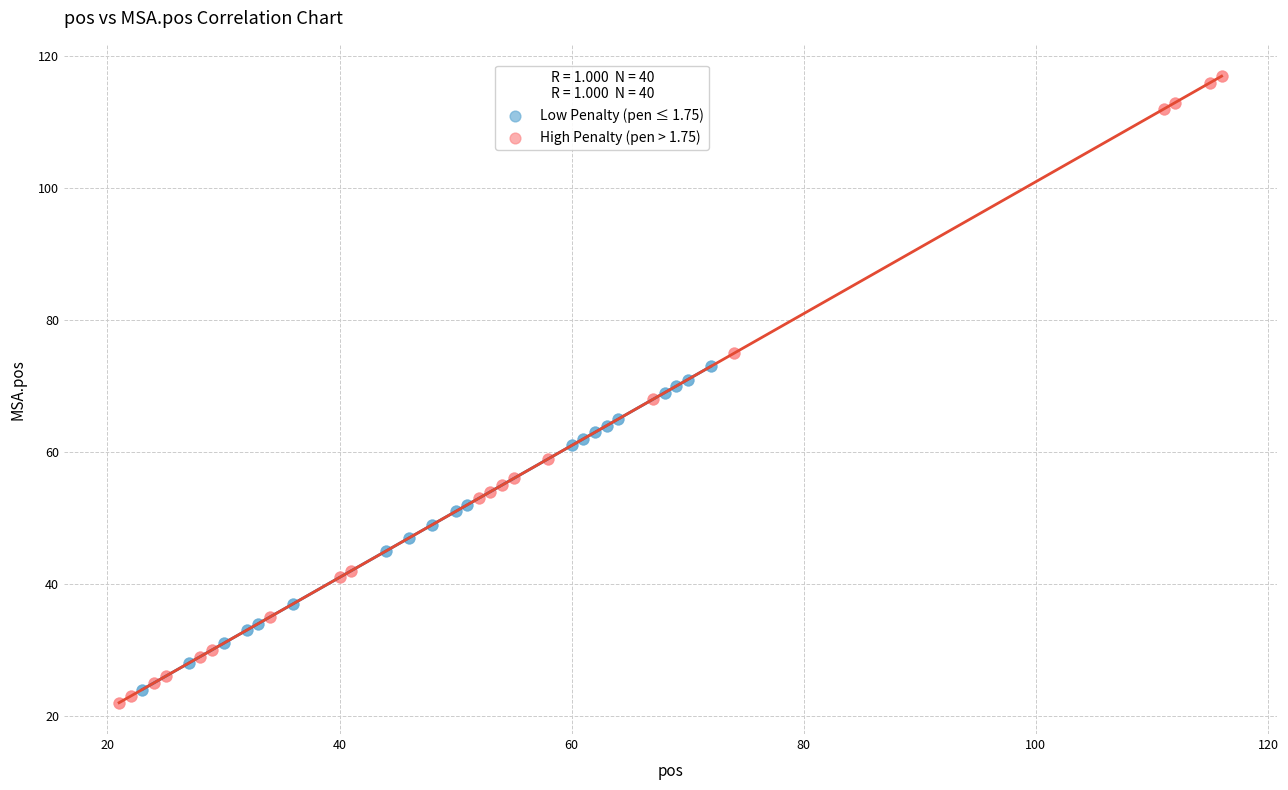

Which series has the widest spread of Y values?

High Penalty (pen > 1.75)